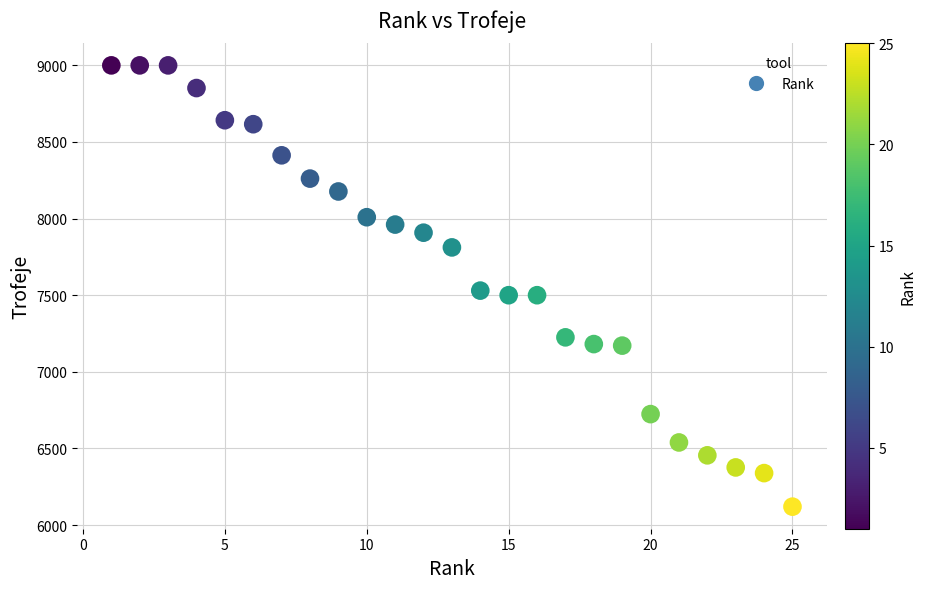

What is the range of X values (max minus min)?

24